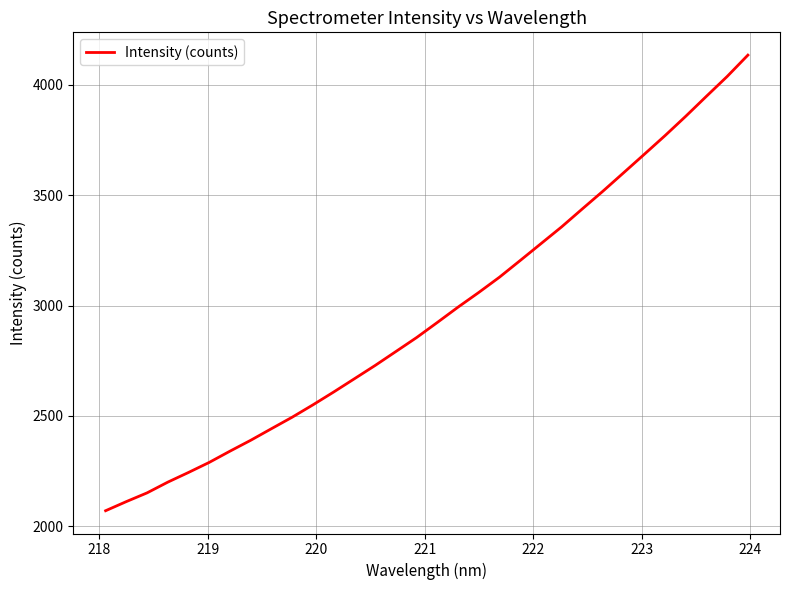

What is the difference between the maximum and minimum values?

2064.5